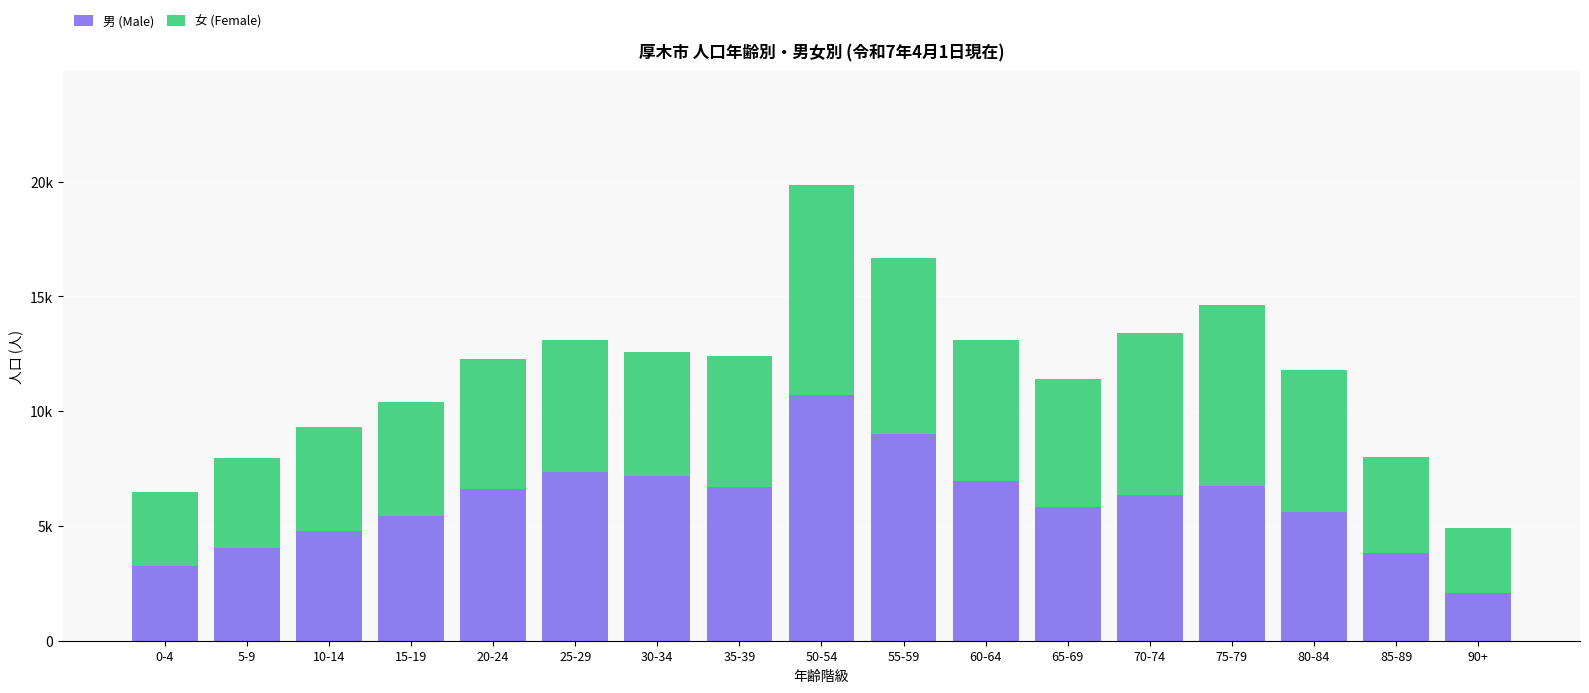

What are all the series names shown in the legend?

男 (Male), 女 (Female)